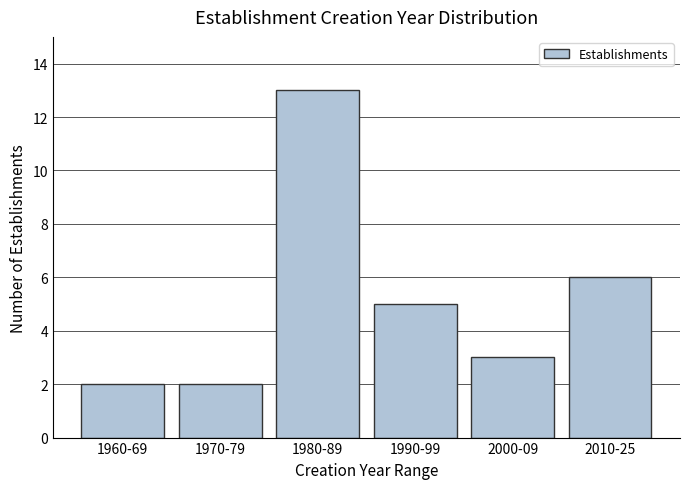

Reading left to right, transcribe all the data shown in this chart.

2	2	13	5	3	6